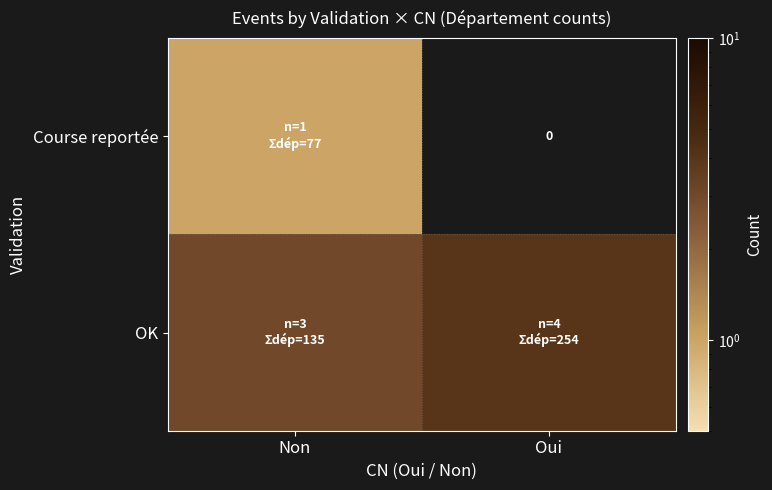

Rank the series by their maximum value, from highest to lowest.

OK, Course reportée